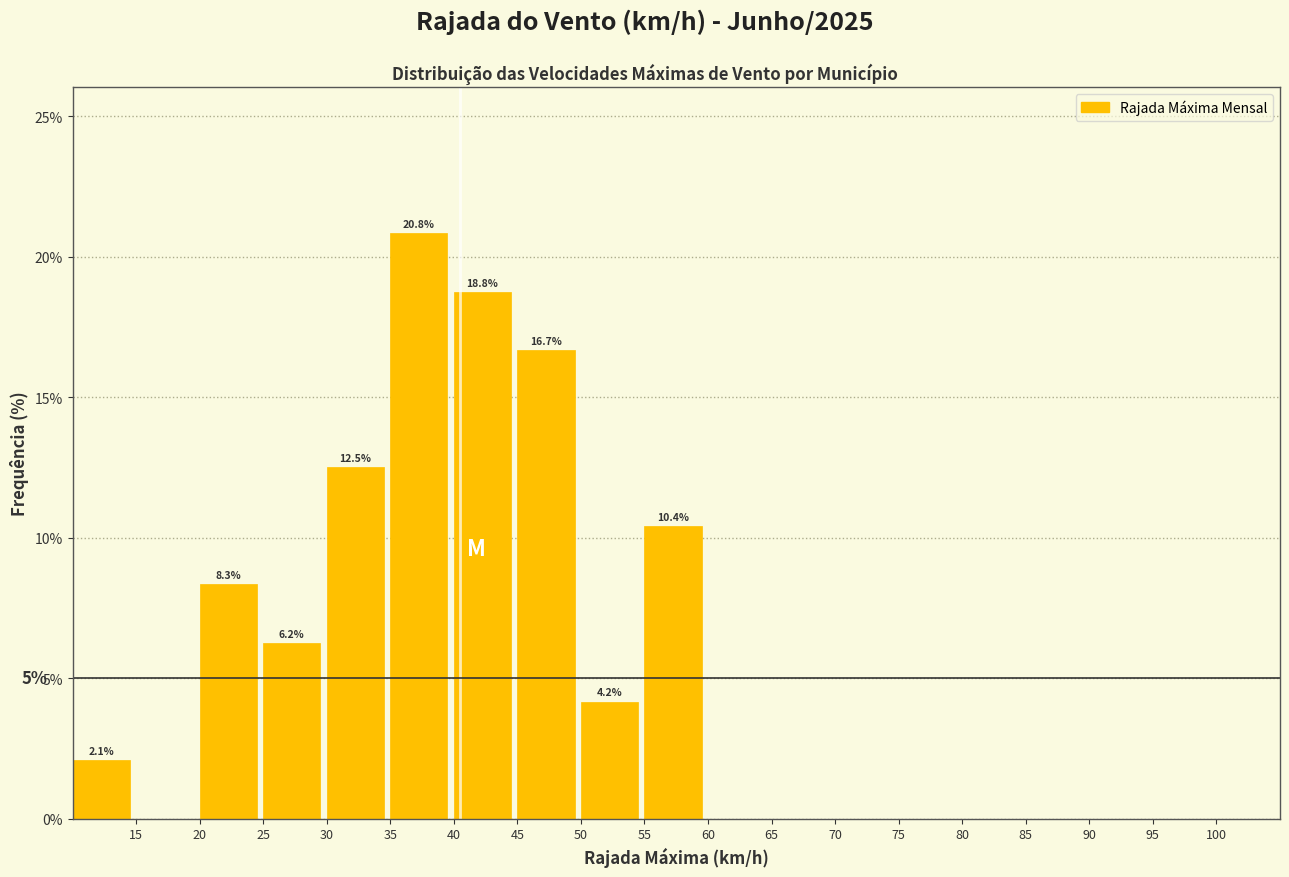

Over which range of the x-axis is the bar tallest?

35 to 40